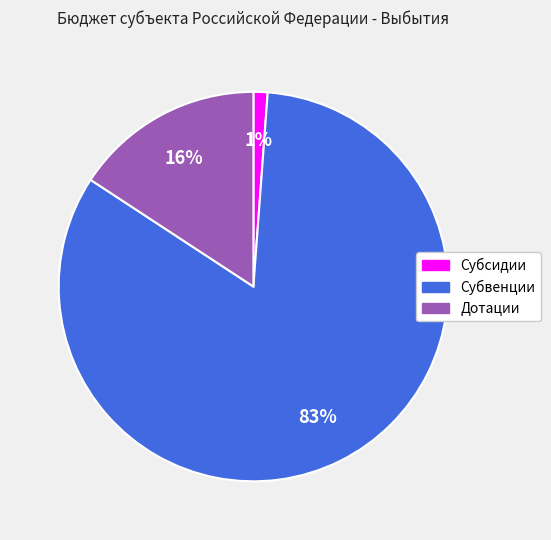

Which category has the biggest portion of the pie?

Субвенции